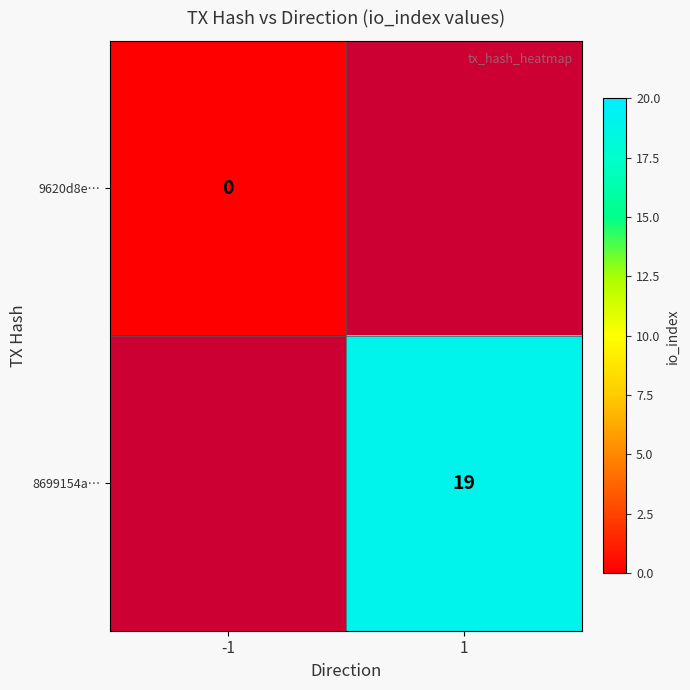

The value of 8699154a… at 1 is 6. True or false?

False